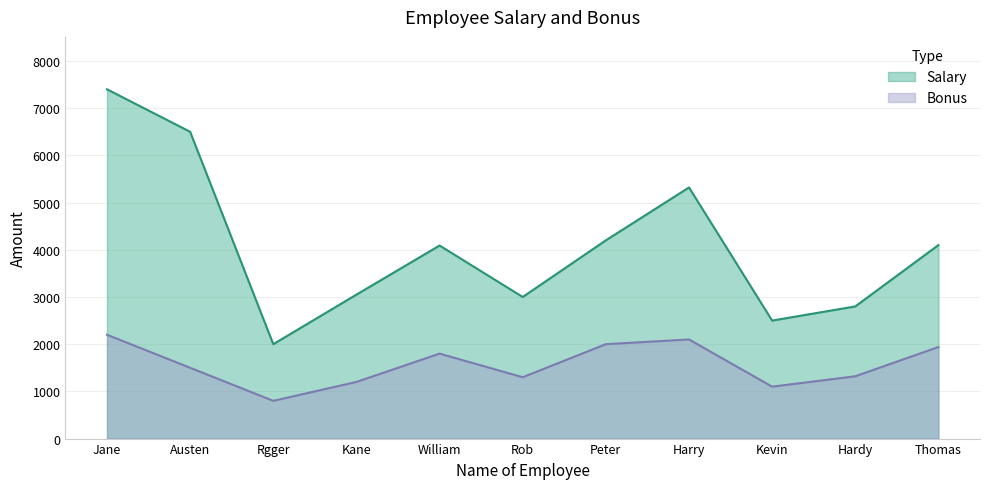

True or false: Salary and Bonus intersect in this chart.

False